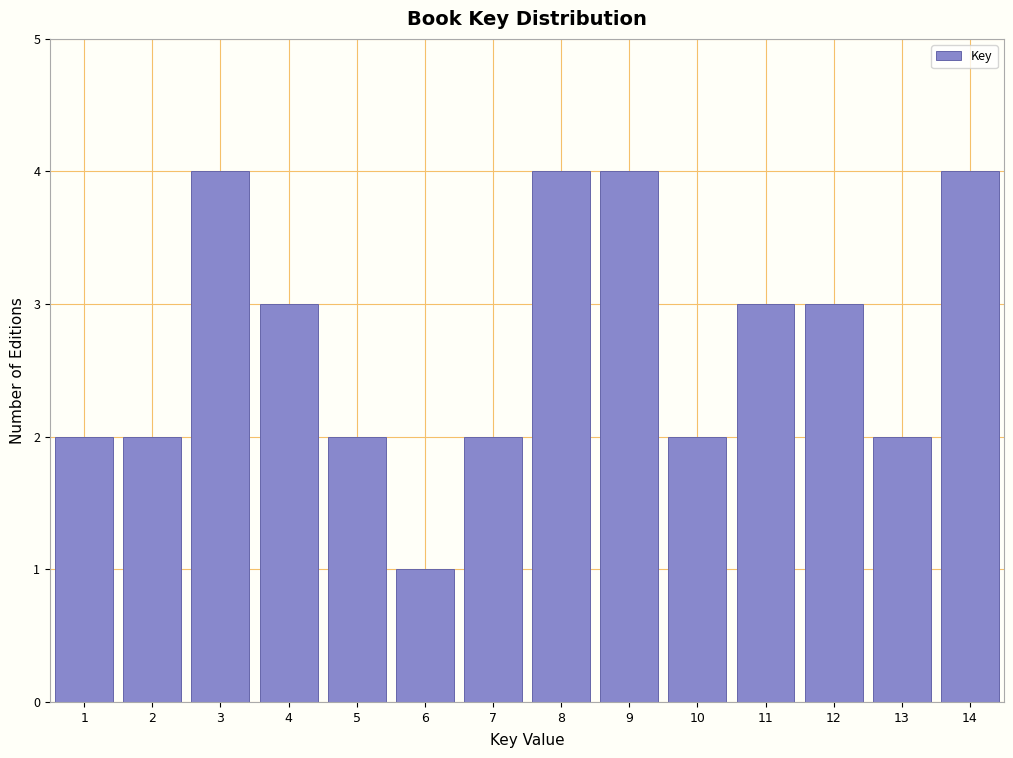

Reading left to right, what are all the values shown in this chart?

1=2	2=2	3=4	4=3	5=2	6=1	7=2	8=4	9=4	10=2	11=3	12=3	13=2	14=4